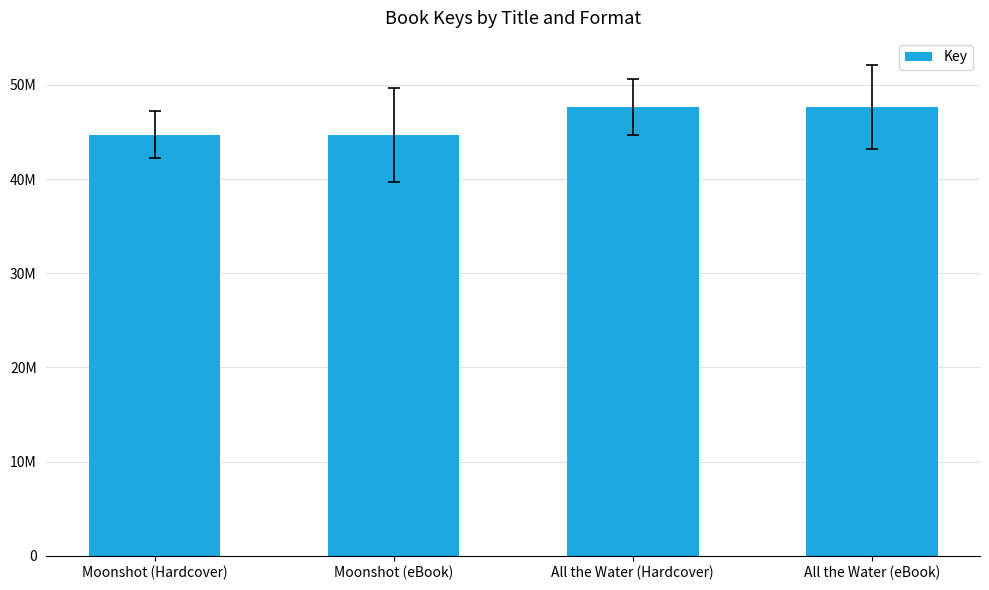

Does the chart contain any negative values?

No